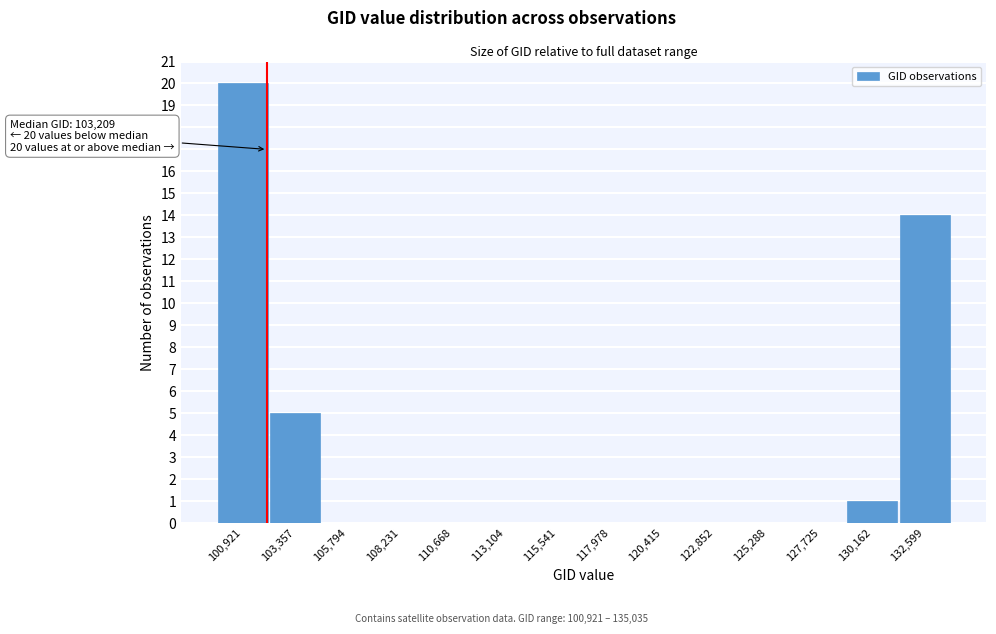

Reading left to right, transcribe all the data shown in this chart.

100,921=20	103,357=5	105,794=0	108,231=0	110,668=0	113,104=0	115,541=0	117,978=0	120,415=0	122,852=0	125,288=0	127,725=0	130,162=1	132,599=14